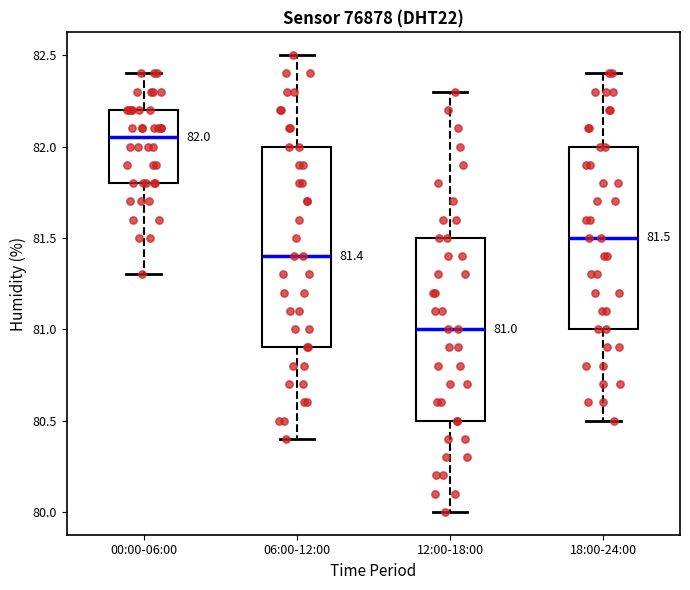

Comparing the boxes themselves (not the whiskers), which one is the tallest?

06:00-12:00